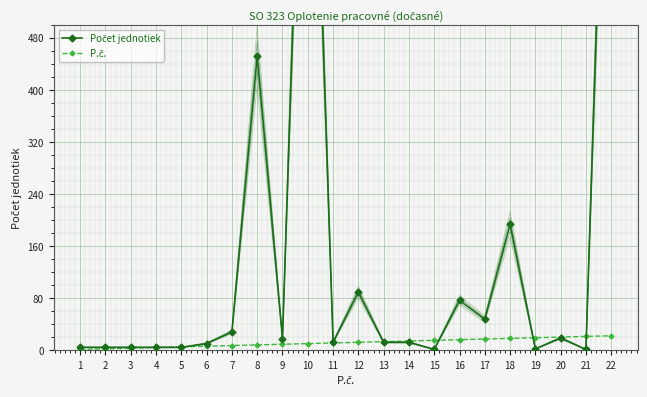

What is the difference between the Počet jednotiek values at 21 and 9?

16.5